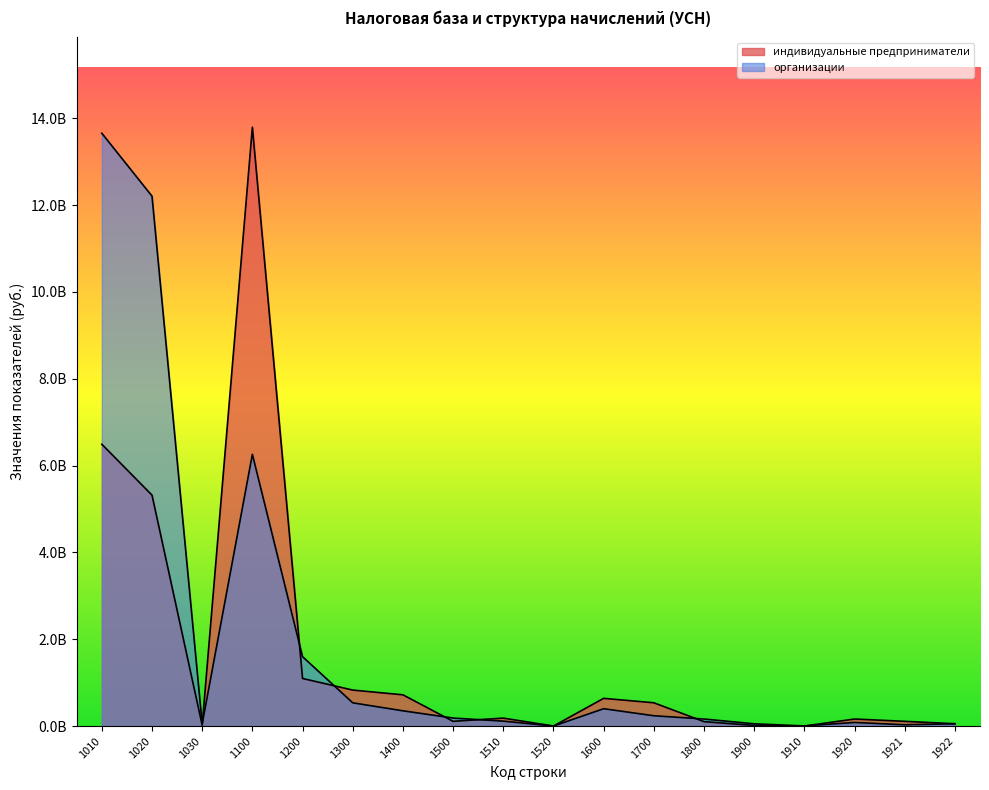

Count the number of categories in the chart.

18